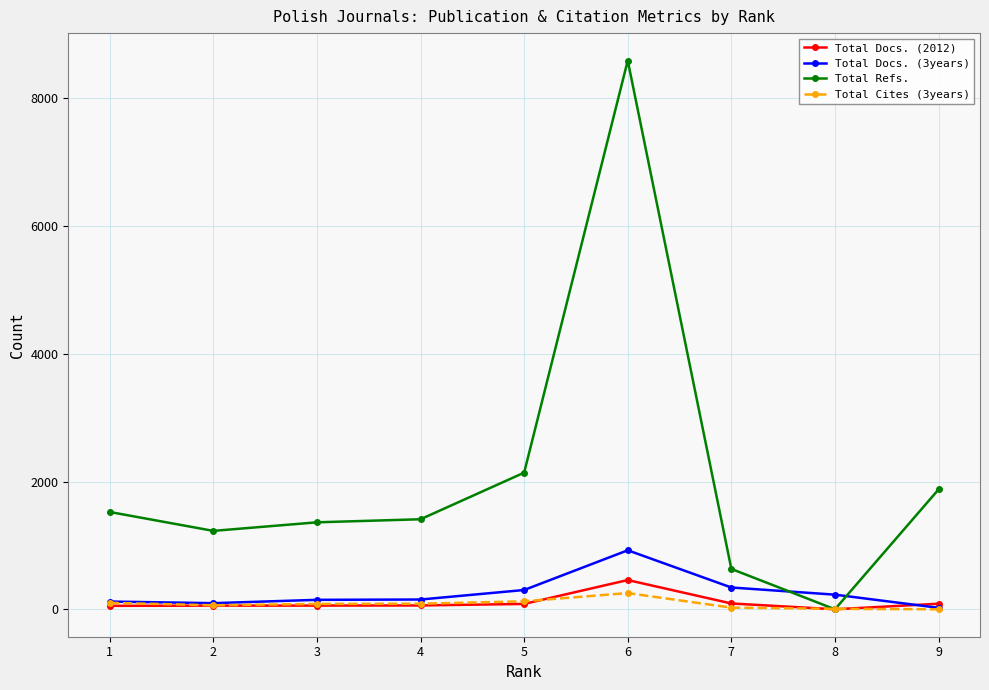

Which series has the largest range (max minus min)?

Total Refs.